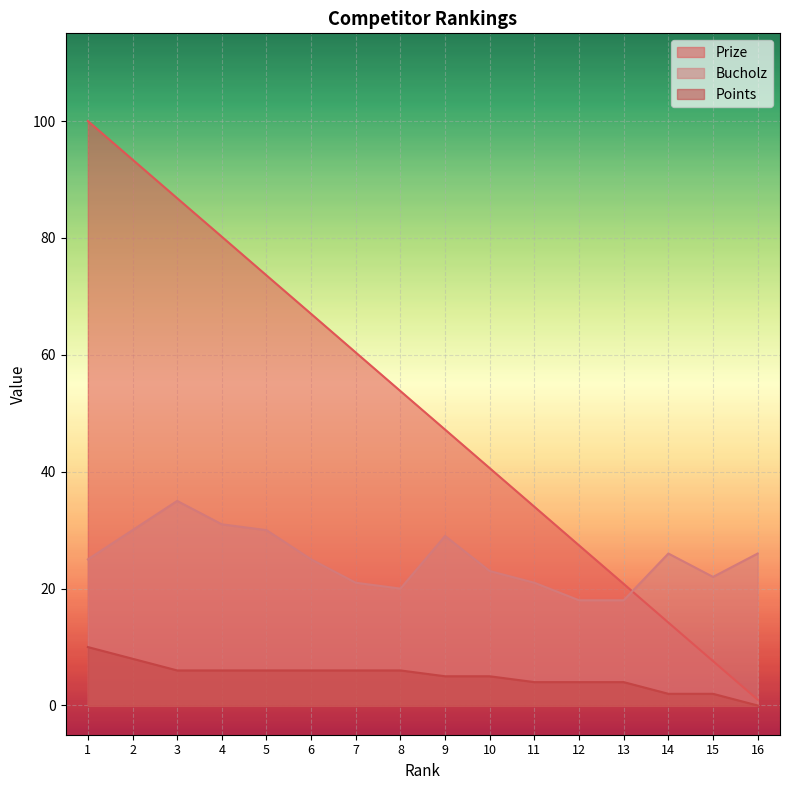

What is the value of the Bucholz point at the 15th from the left?

22.0